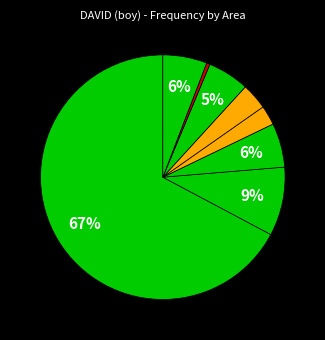

Which category has the biggest portion of the pie?

Metropolità